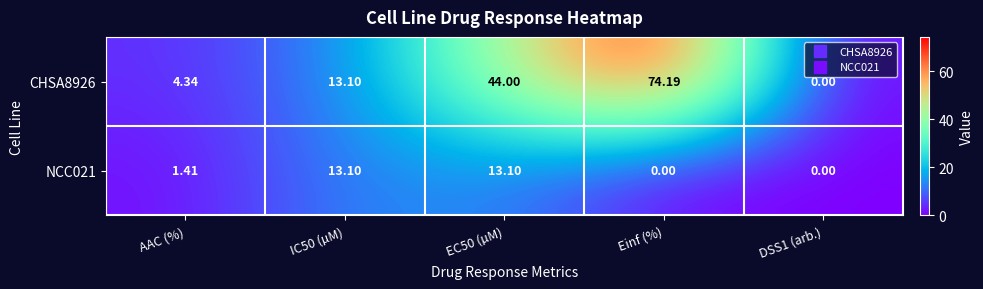

Where is NCC021 nearest to the value 6?

AAC (%)